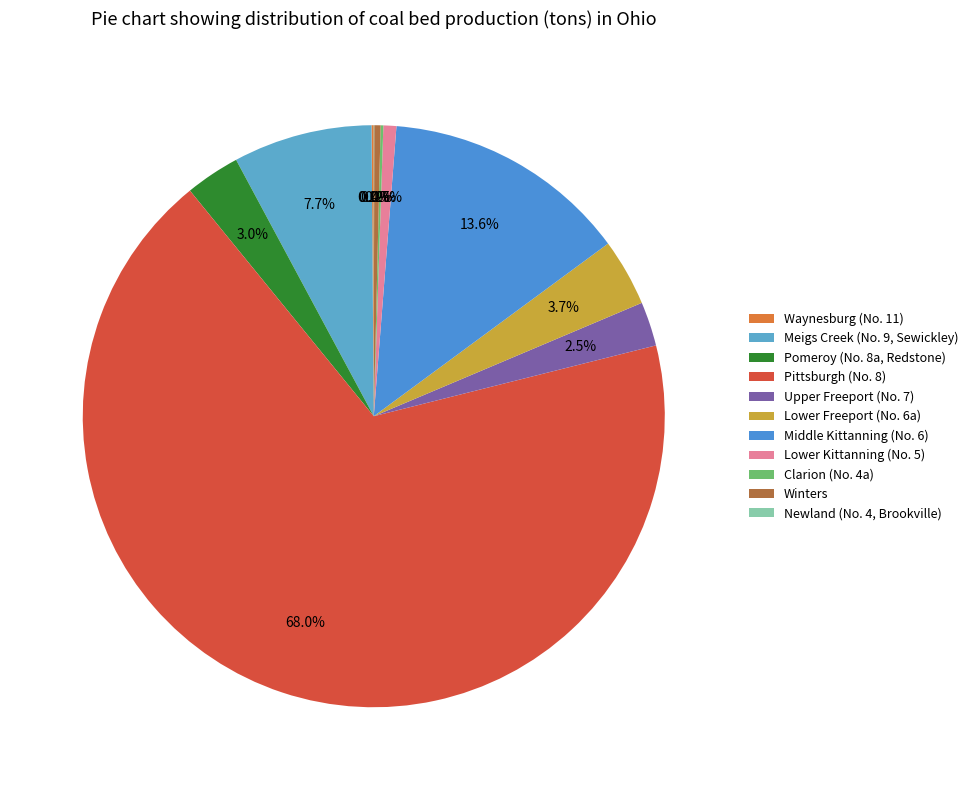

To the nearest percent, what percentage of the pie is Lower Freeport (No. 6a)?

4%